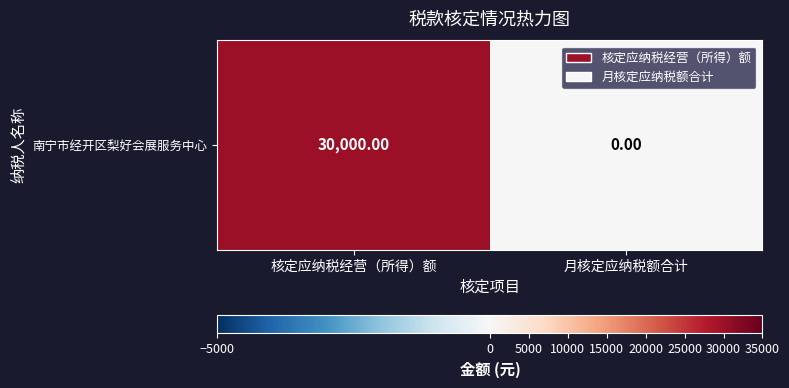

What is the change in value from 核定应纳税经营（所得）额 to 月核定应纳税额合计?

-30000